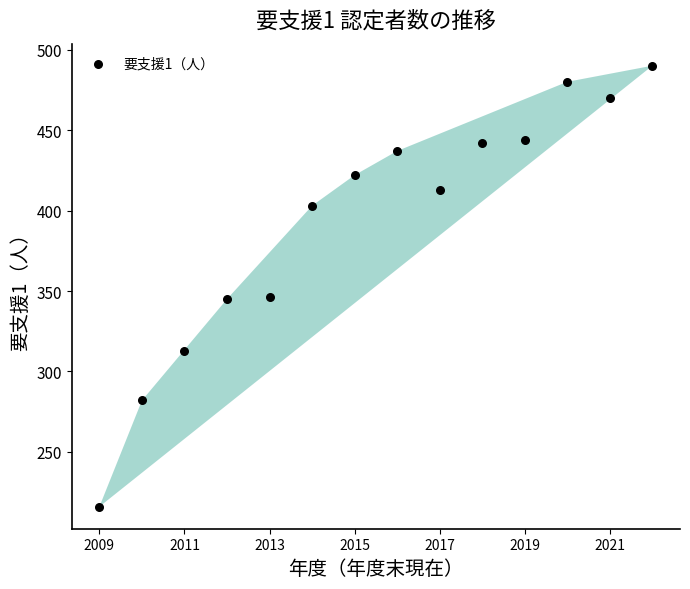

What is the range of Y values (max minus min)?

274